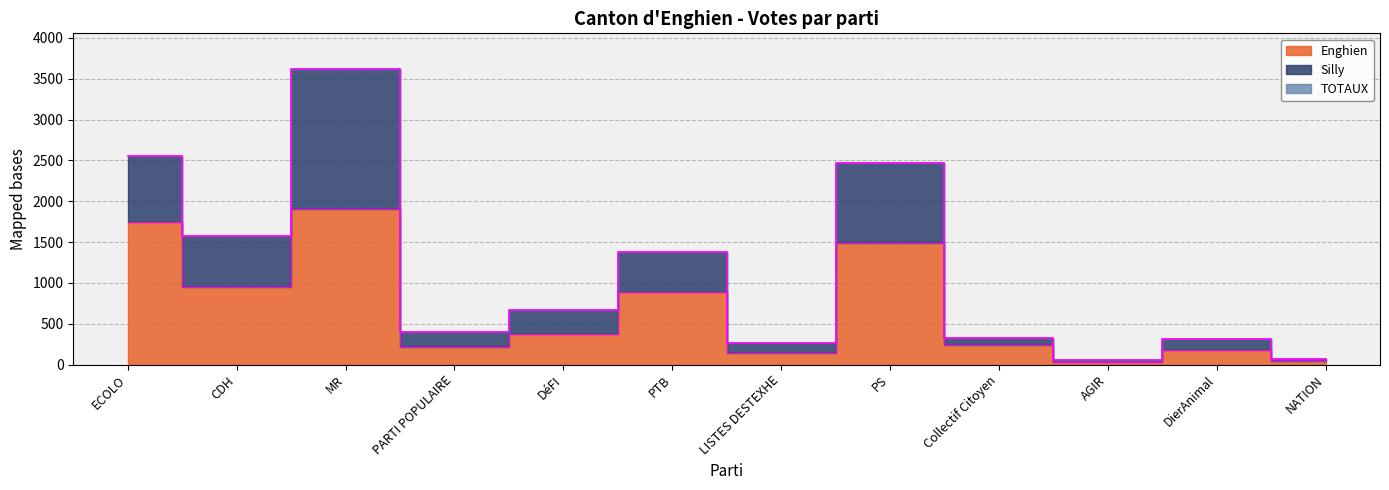

What is the smallest value displayed?

36